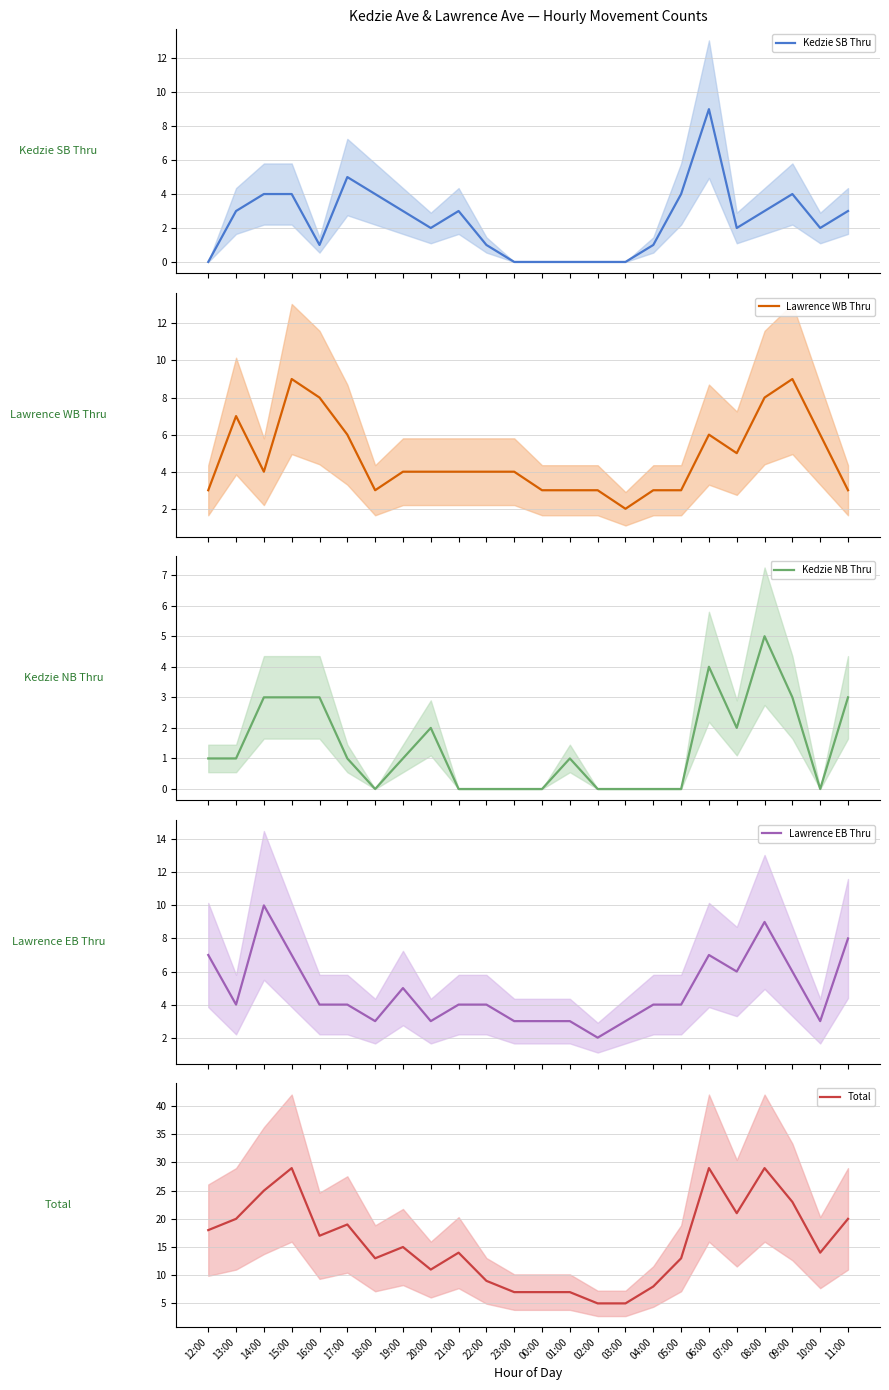

Is it true that Kedzie NB Thru equals 3 at 10:00?

False